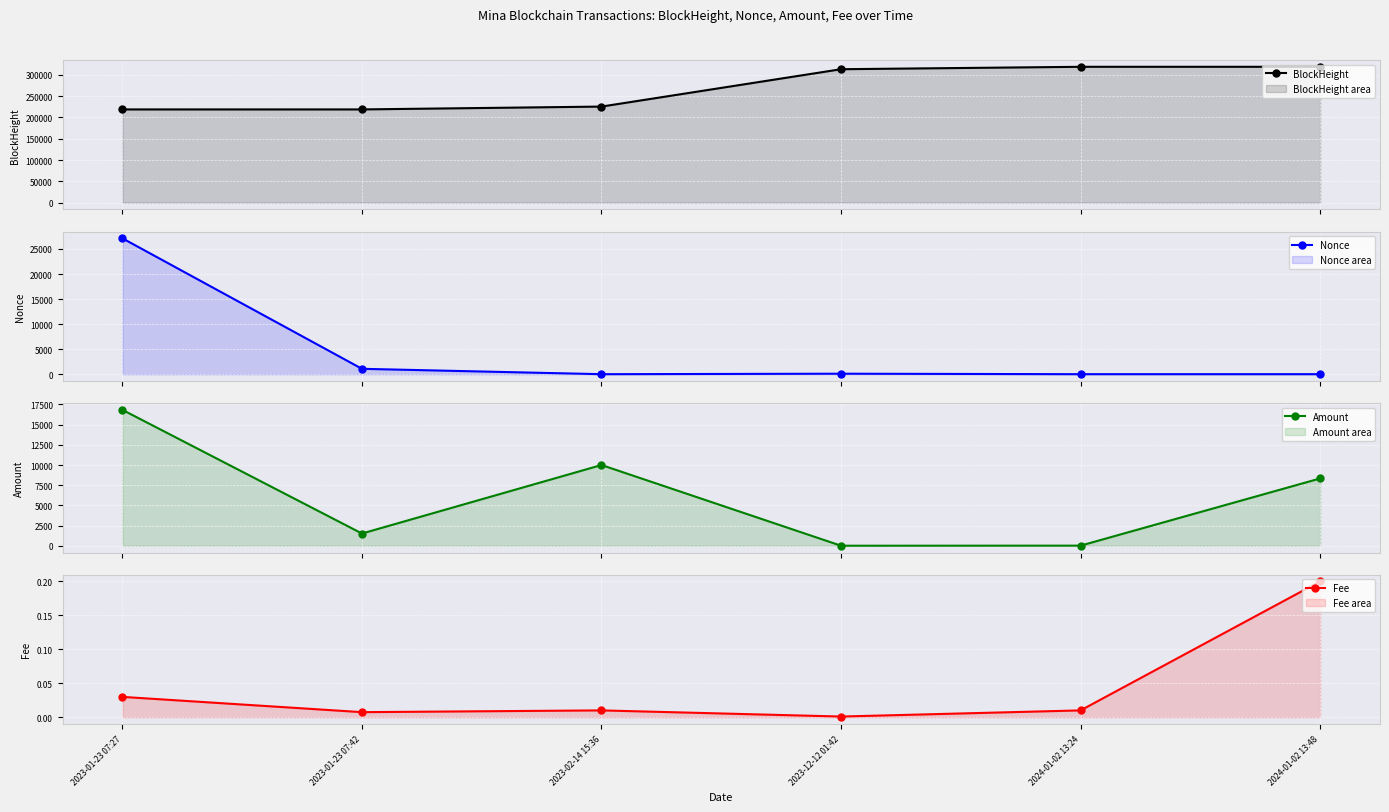

Reading left to right, list all the values displayed in this chart.

BlockHeight: 2023-01-23 07:27=218680.0	2023-01-23 07:42=218684.0	2023-02-14 15:36=225353.0	2023-12-12 01:42=312987.0	2024-01-02 13:24=318664.0	2024-01-02 13:48=318669.0
Nonce: 2023-01-23 07:27=27127.0	2023-01-23 07:42=1074.0	2023-02-14 15:36=0.0	2023-12-12 01:42=96.0	2024-01-02 13:24=1.0	2024-01-02 13:48=2.0
Amount: 2023-01-23 07:27=16835.9	2023-01-23 07:42=1512.0	2023-02-14 15:36=10000.0	2023-12-12 01:42=0.0	2024-01-02 13:24=10.0	2024-01-02 13:48=8336.0
Fee: 2023-01-23 07:27=0.0	2023-01-23 07:42=0.0	2023-02-14 15:36=0.0	2023-12-12 01:42=0.0	2024-01-02 13:24=0.0	2024-01-02 13:48=0.2